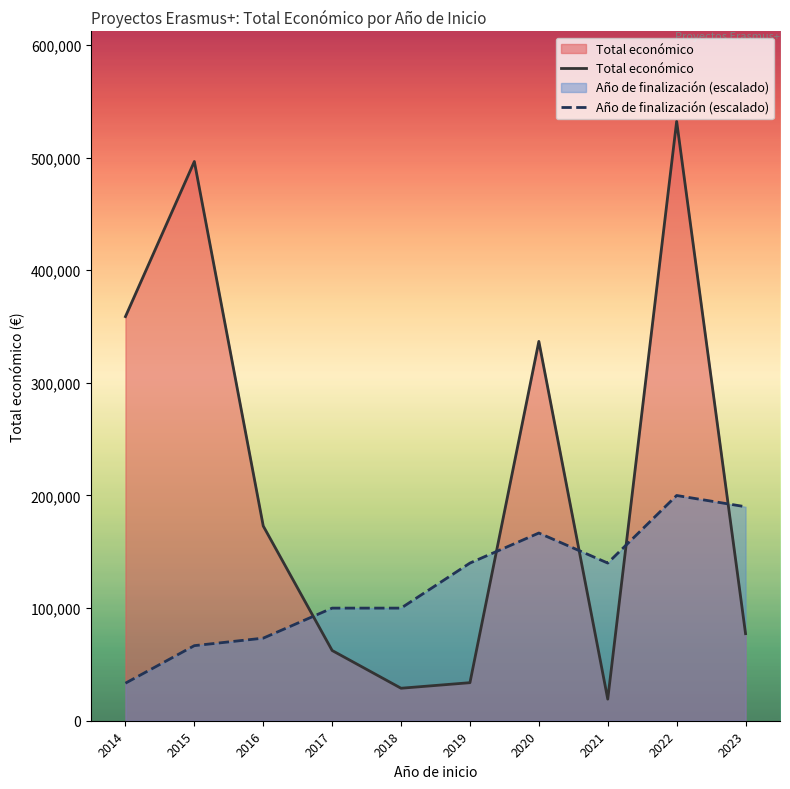

Where does the Año de finalización (escalado) series first go above 140000?

2020